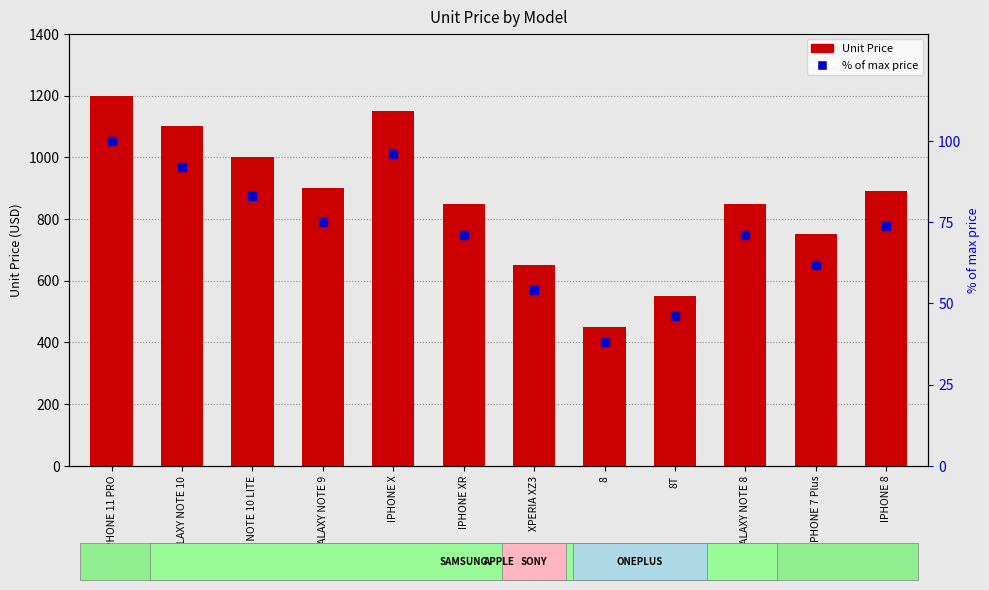

Which series has the largest Y range (max minus min)?

Unit Price